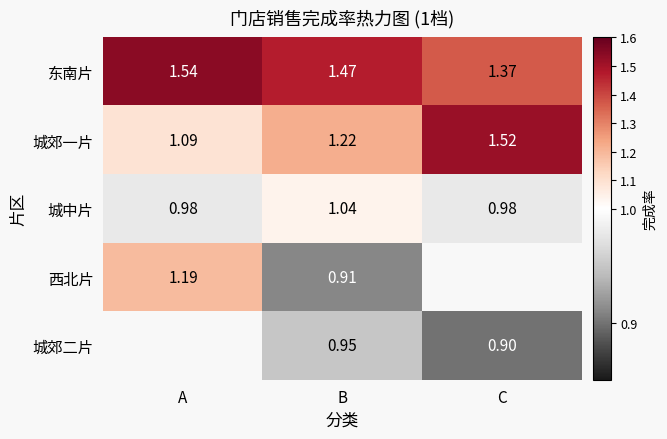

How many distinct data groups are displayed?

5